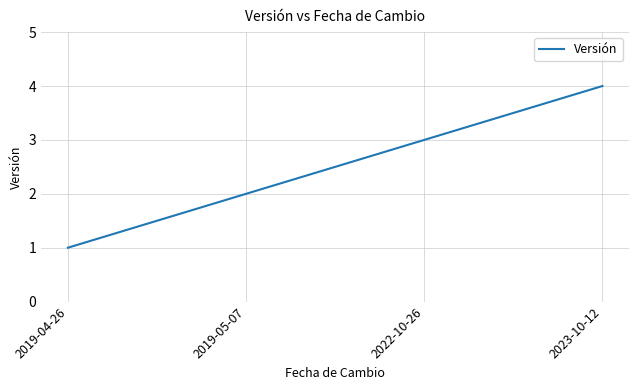

What is the greatest value displayed?

4